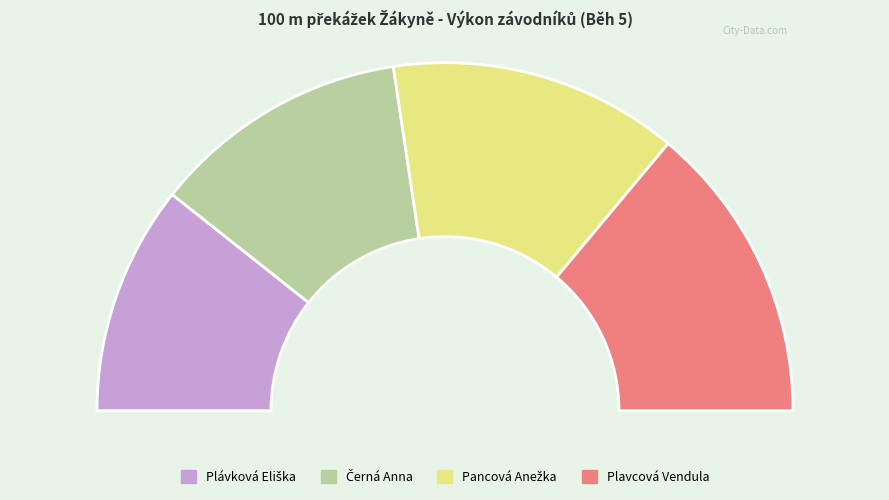

How many slices are in this pie chart?

4